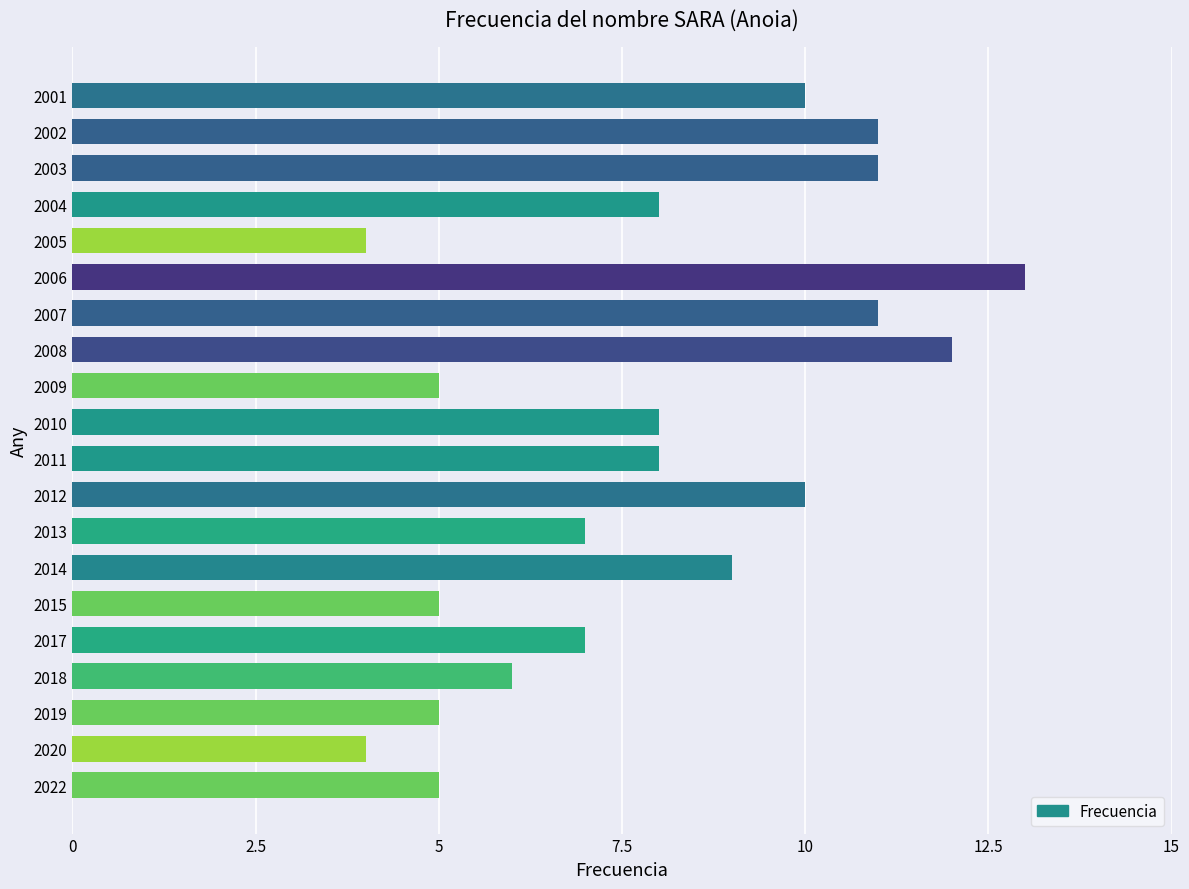

What is the difference between the maximum and second lowest values?

9